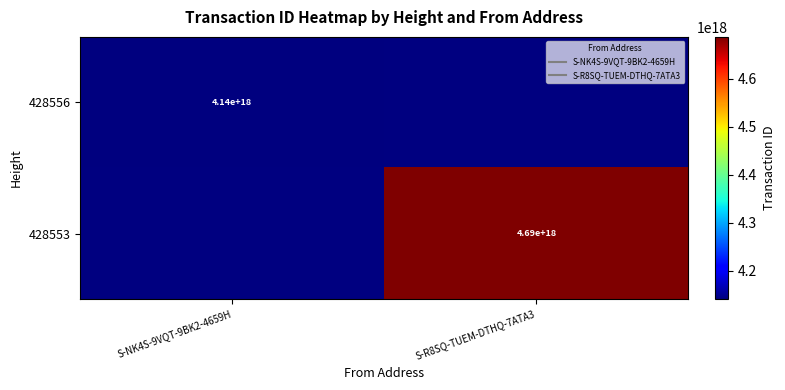

List the labels in order of 428553 value, smallest first.

S-NK4S-9VQT-9BK2-4659H, S-R8SQ-TUEM-DTHQ-7ATA3